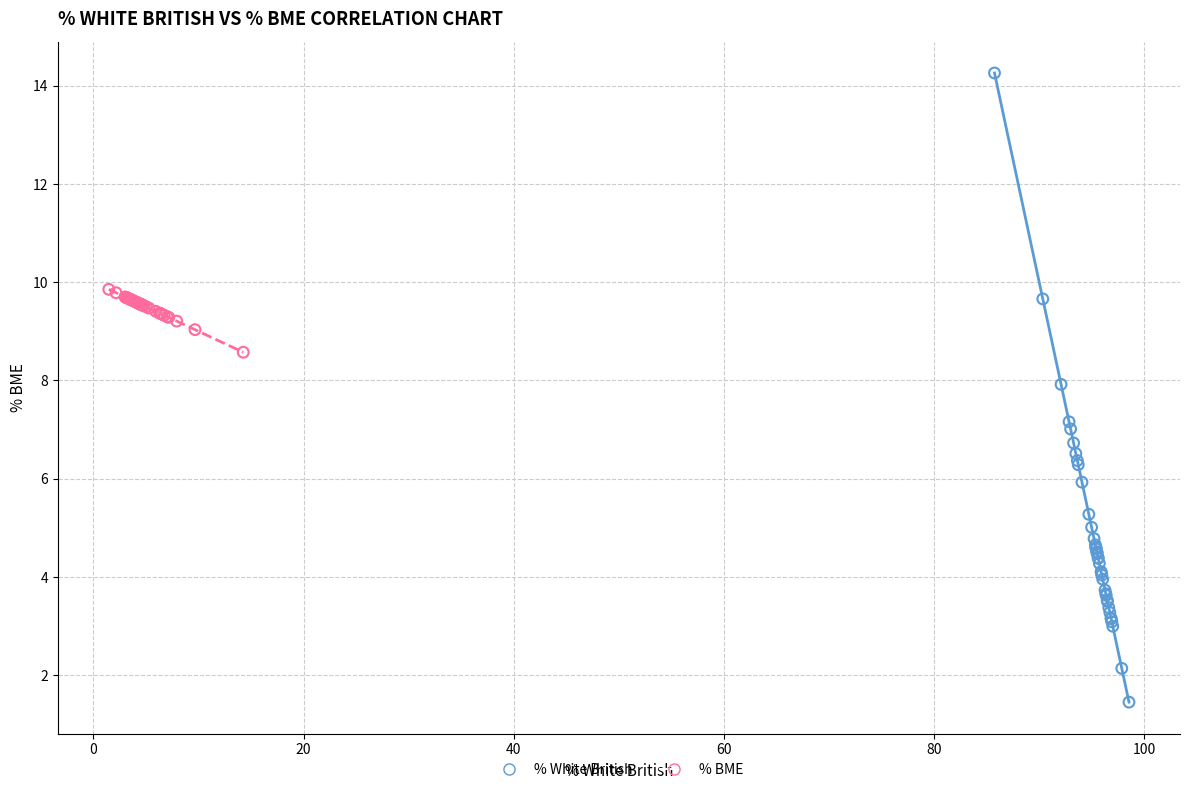

Which series contains the lowest Y value?

% White British